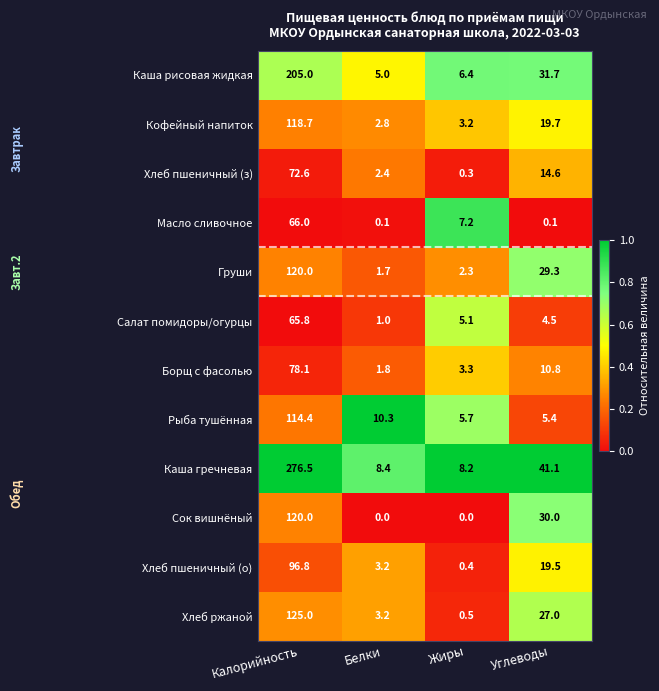

What is the difference between the highest and lowest values at Углеводы?

41.0